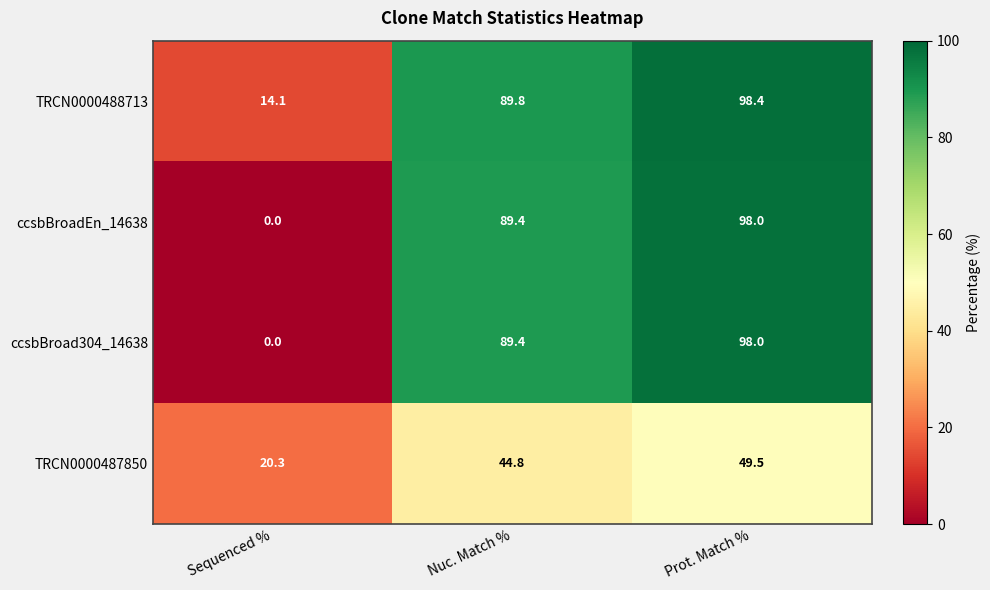

Reading left to right, what are all the values shown in this chart?

TRCN0000488713: 14.1	89.8	98.4
ccsbBroadEn_14638: 0.0	89.4	98.0
ccsbBroad304_14638: 0.0	89.4	98.0
TRCN0000487850: 20.3	44.8	49.5